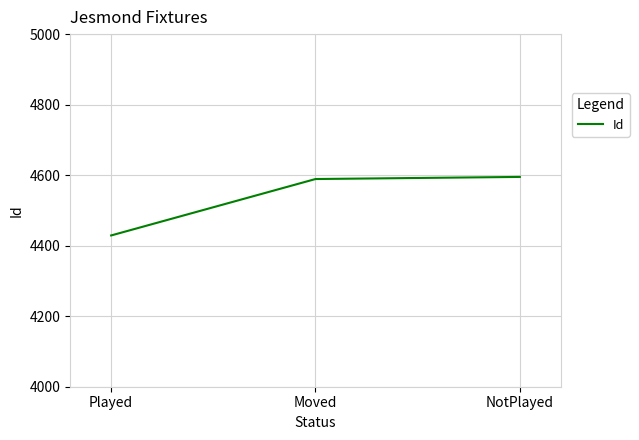

Reading left to right, list all the values displayed in this chart.

4429	4589	4595